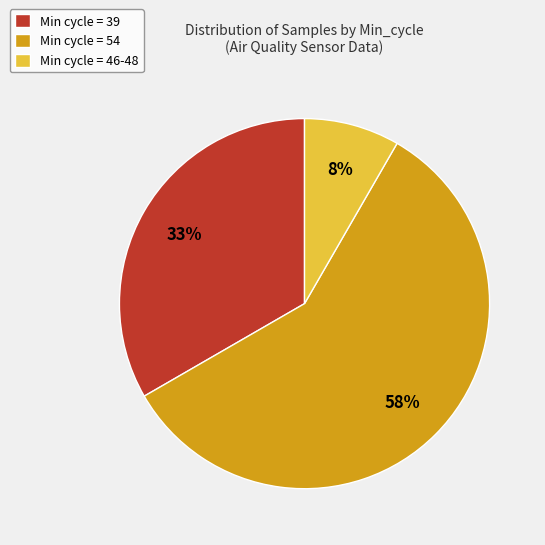

Combined, do Min cycle = 39 and Min cycle = 46-48 account for over 50%?

No